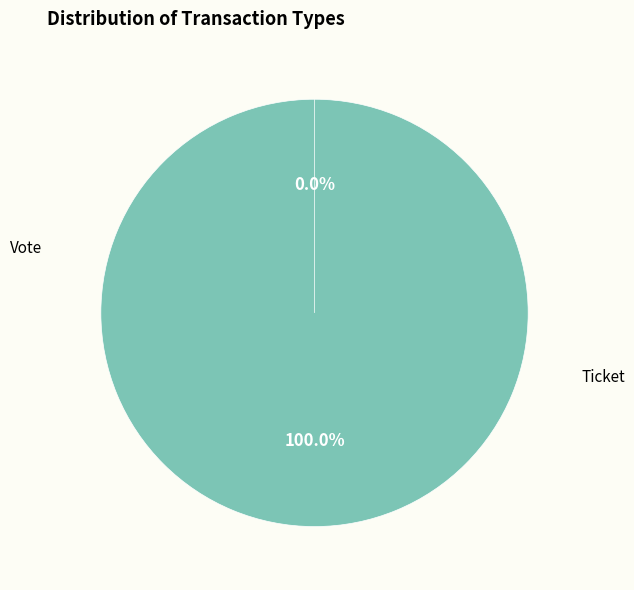

To the nearest percent, what is the combined percentage of Ticket and Vote?

100%